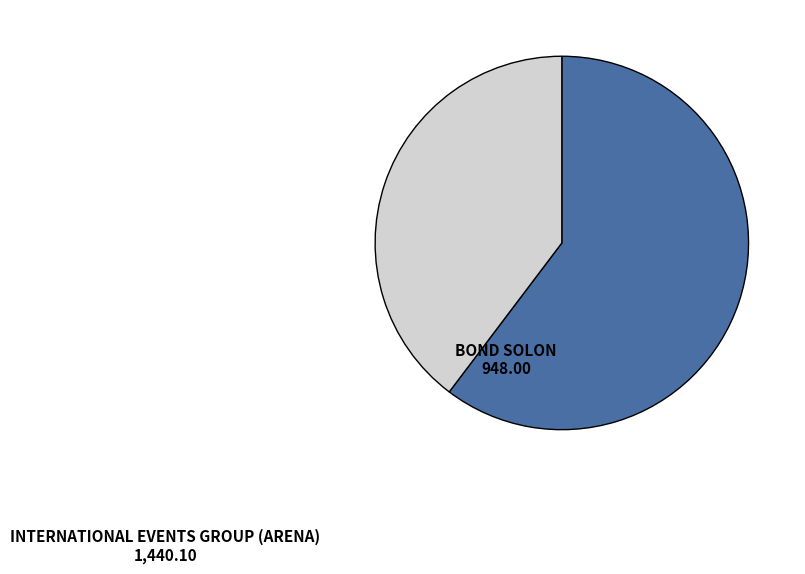

Does any single category account for the majority?

Yes